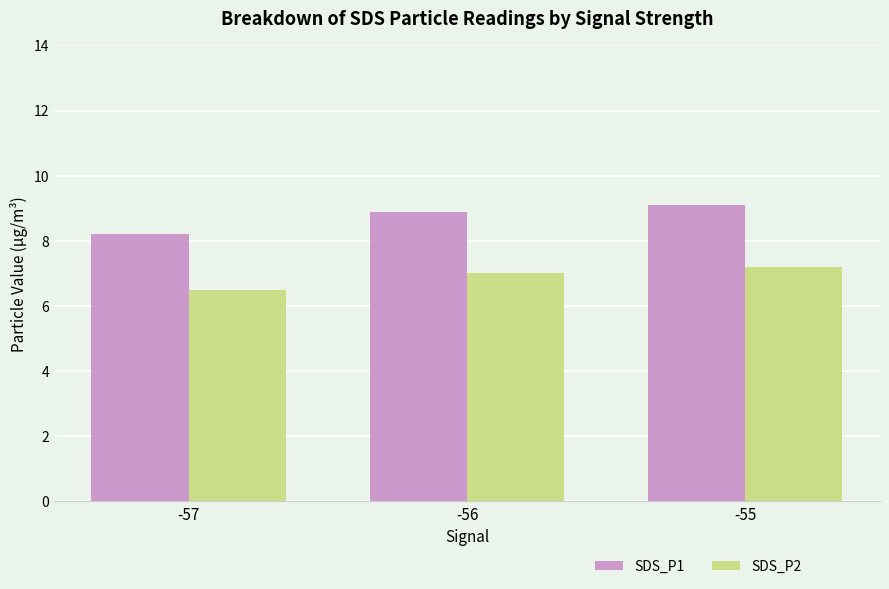

The SDS_P2 series shows 7.2 at -55. True or false?

True